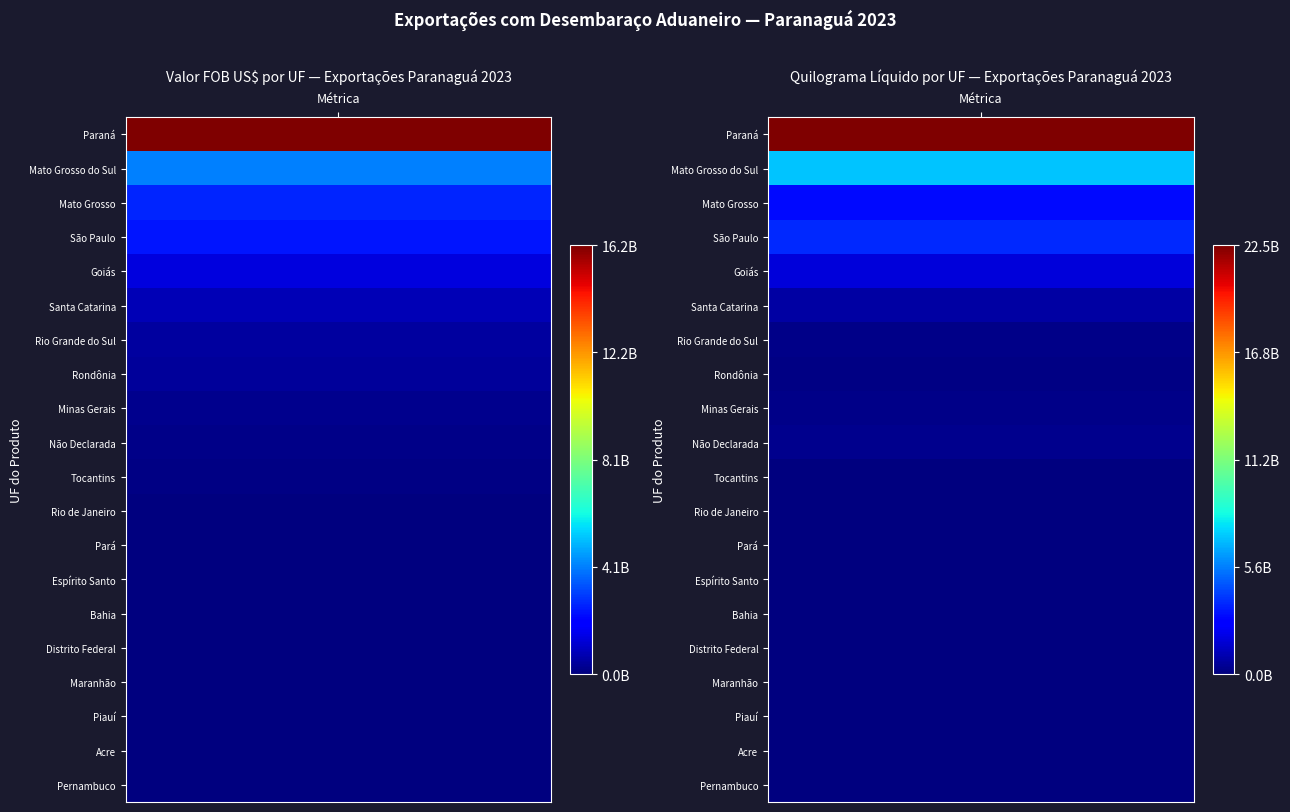

Reading right to left, transcribe all the data shown in this chart.

Paraná: 22452785485	16210875476
Mato Grosso do Sul: 7166296275	4084451517
Mato Grosso: 3028399590	2628409844
São Paulo: 3714655313	2368041517
Goiás: 1840819287	1379633165
Santa Catarina: 761748622	788629977
Rio Grande do Sul: 225691674	472706973
Rondônia: 112693056	412580694
Minas Gerais: 212841339	194403330
Não Declarada: 310932594	159169494
Tocantins: 72144827	72116635
Rio de Janeiro: 4926261	36035330
Pará: 21453722	33795823
Espírito Santo: 2933357	10604263
Bahia: 8761273	9868498
Distrito Federal: 8669256	9635280
Maranhão: 5549604	4926840
Piauí: 3655544	2971315
Acre: 1962940	2837237
Pernambuco: 477449	609157